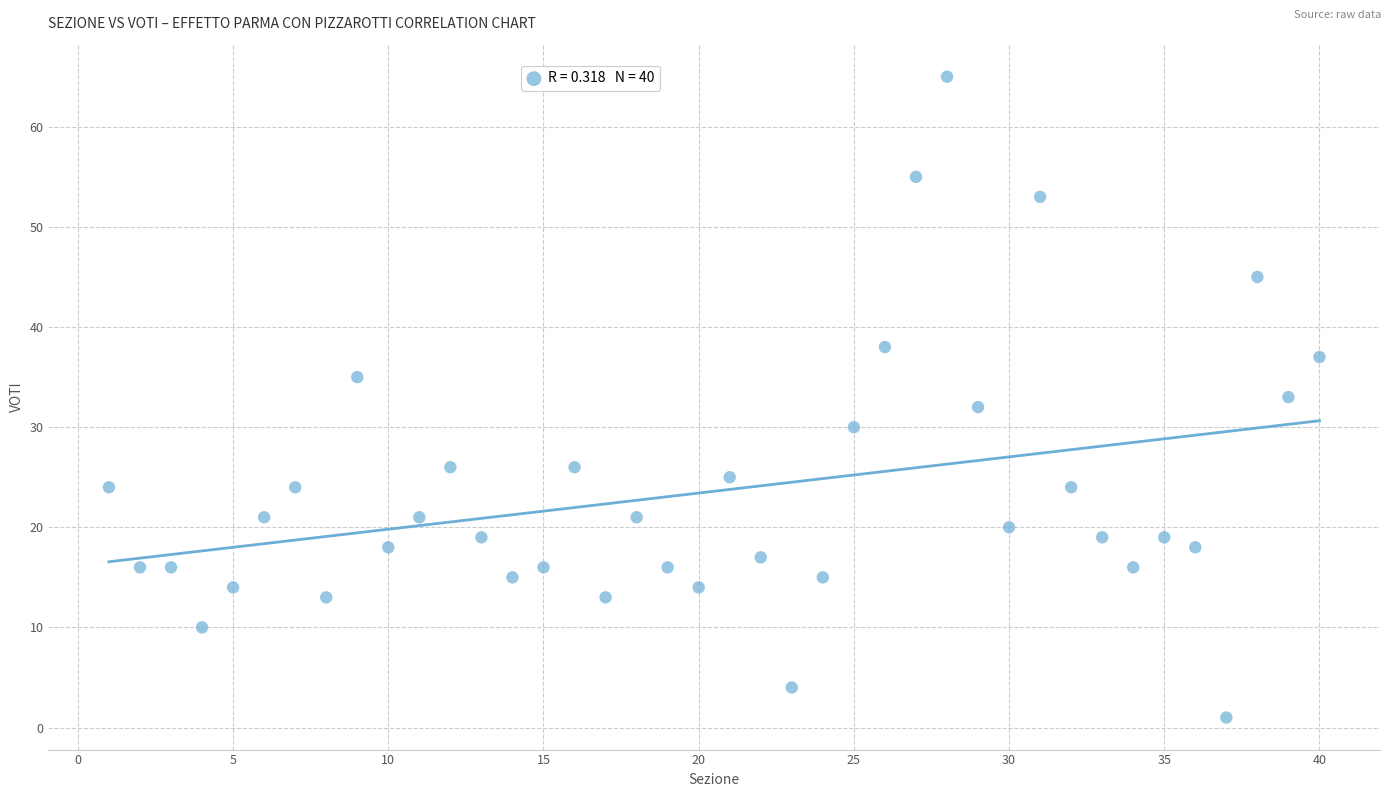

What is the range of Y values (max minus min)?

64